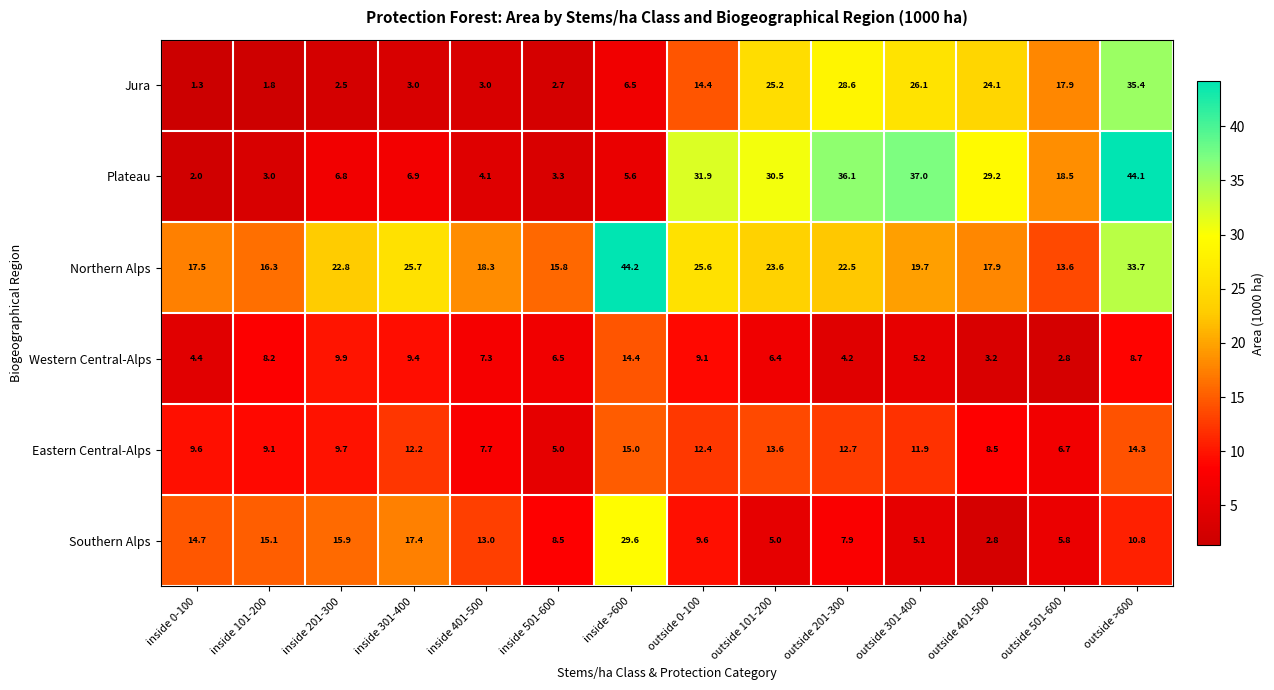

What is the smallest value displayed?

1.3